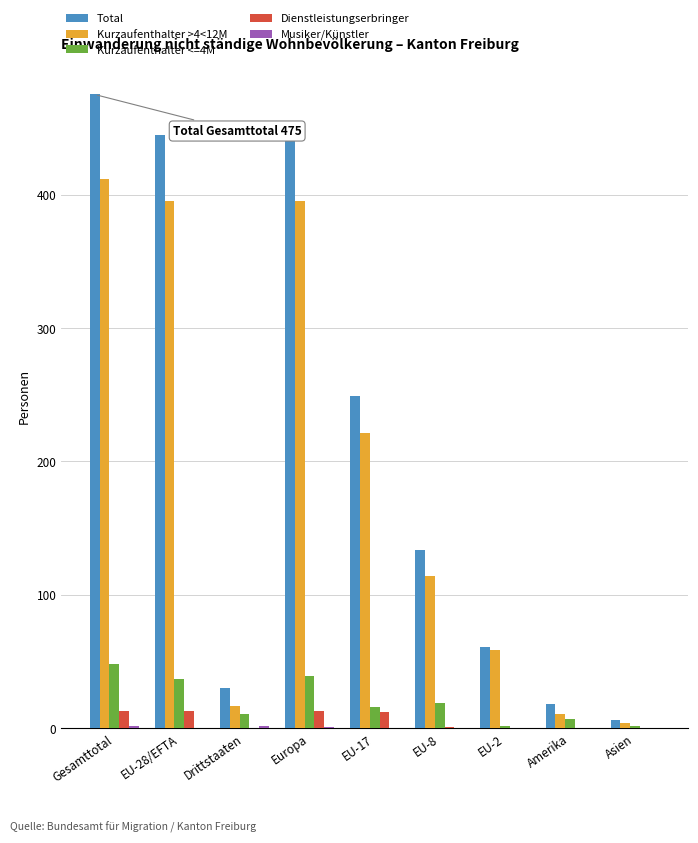

Which category has the highest value across all series?

Gesamttotal